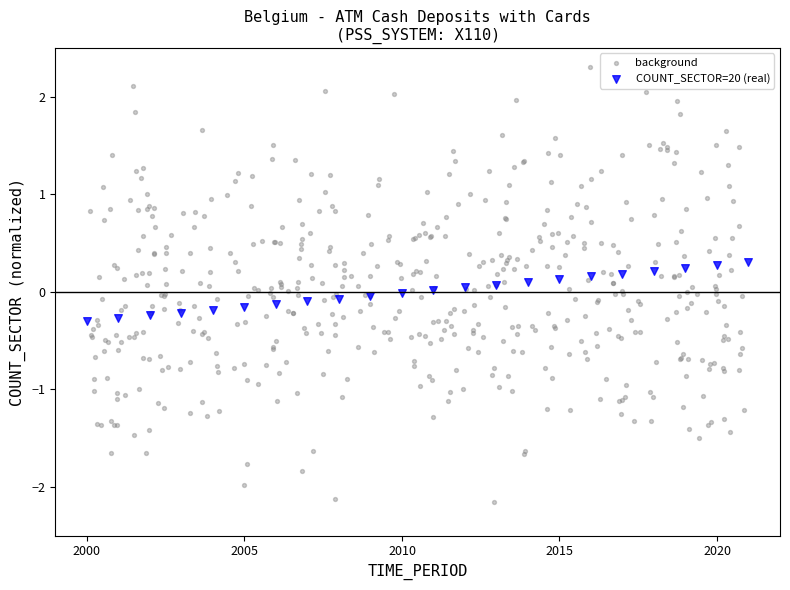

Which series contains the highest Y value?

background